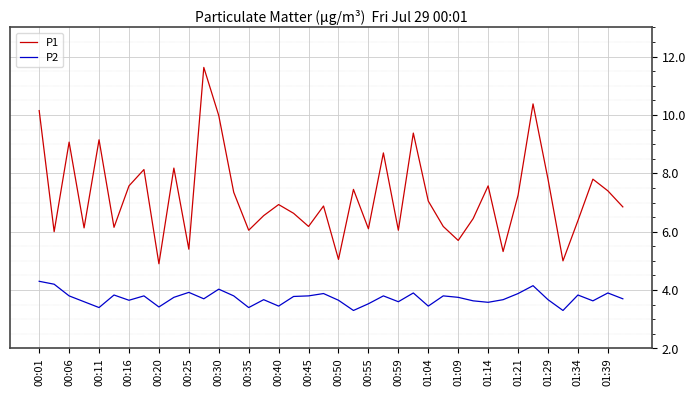

What are all the series names shown in the legend?

P1, P2